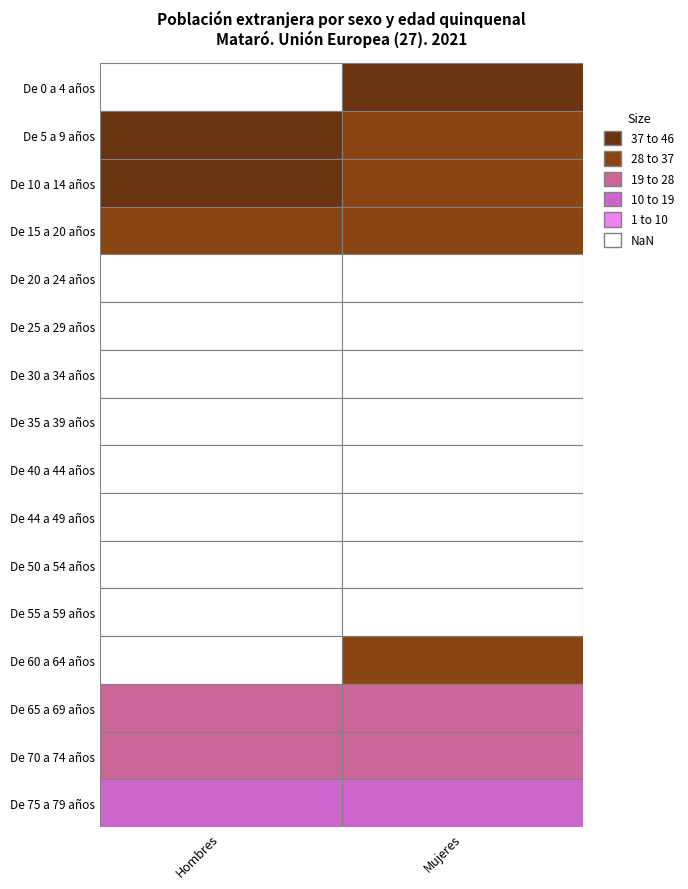

List the series in order of their overall mean, lowest first.

Mujeres, Hombres